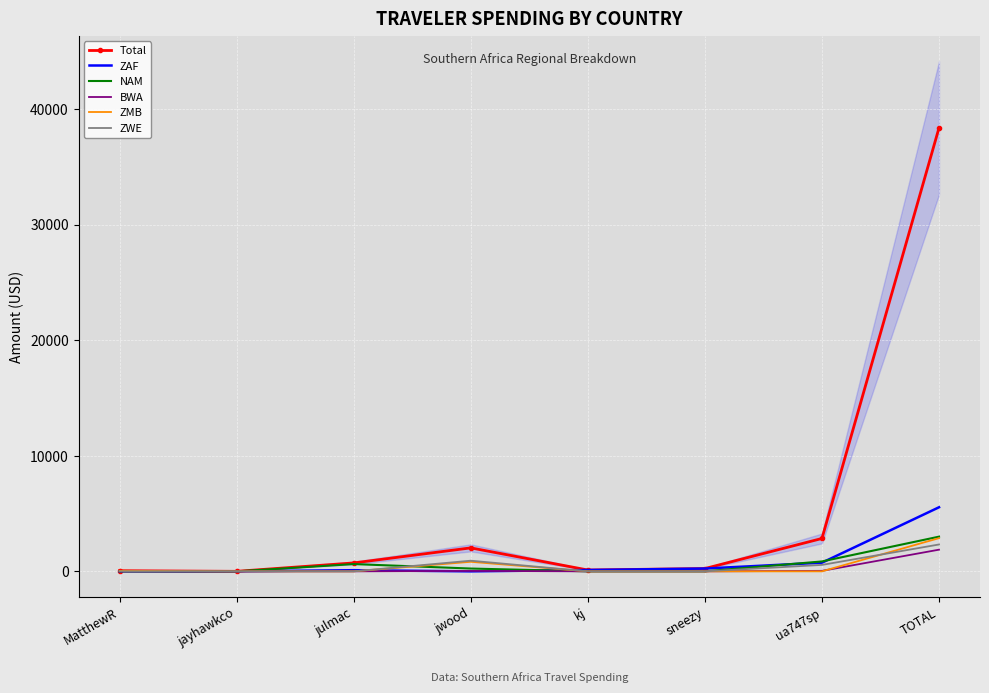

How many times do ZAF and NAM cross each other?

4